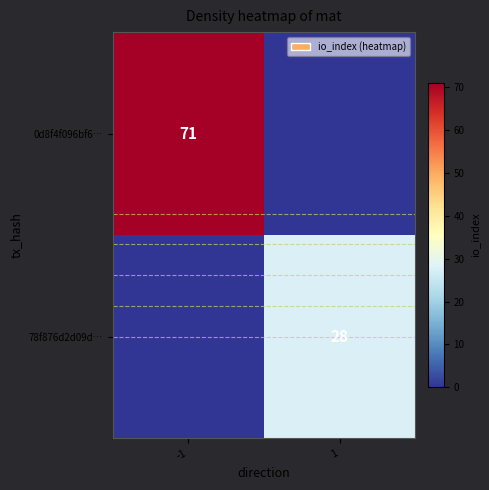

Is it true that 0d8f4f096bf6… equals 71 at -1?

True